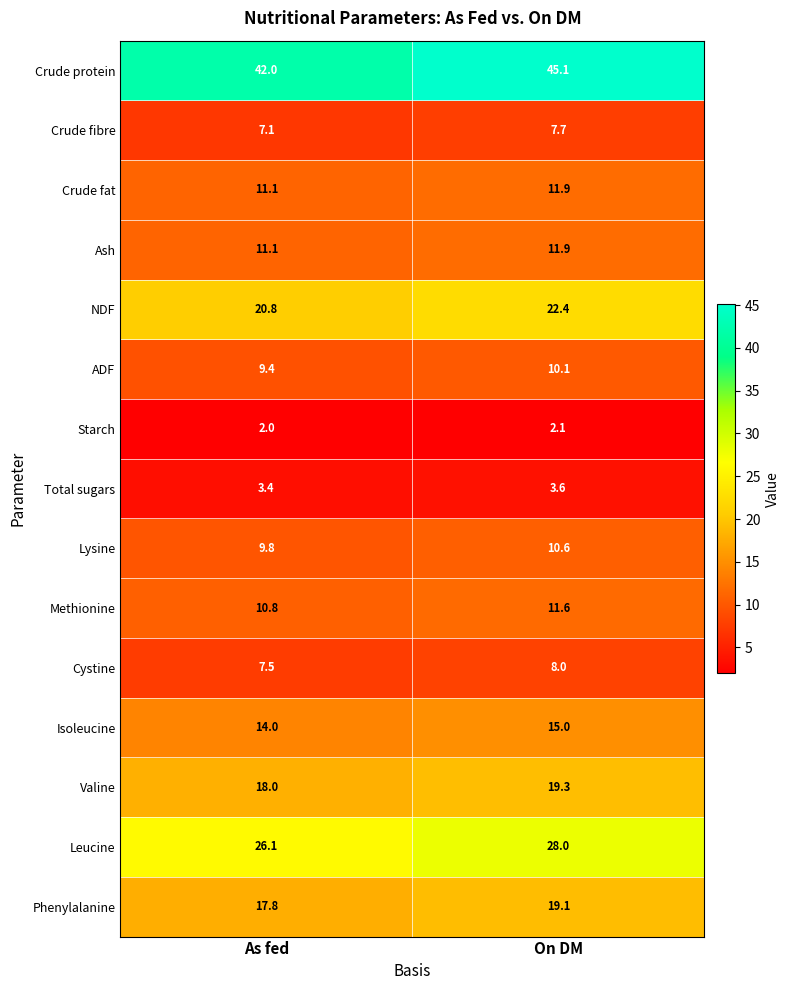

What is the sum of all NDF values?

43.2